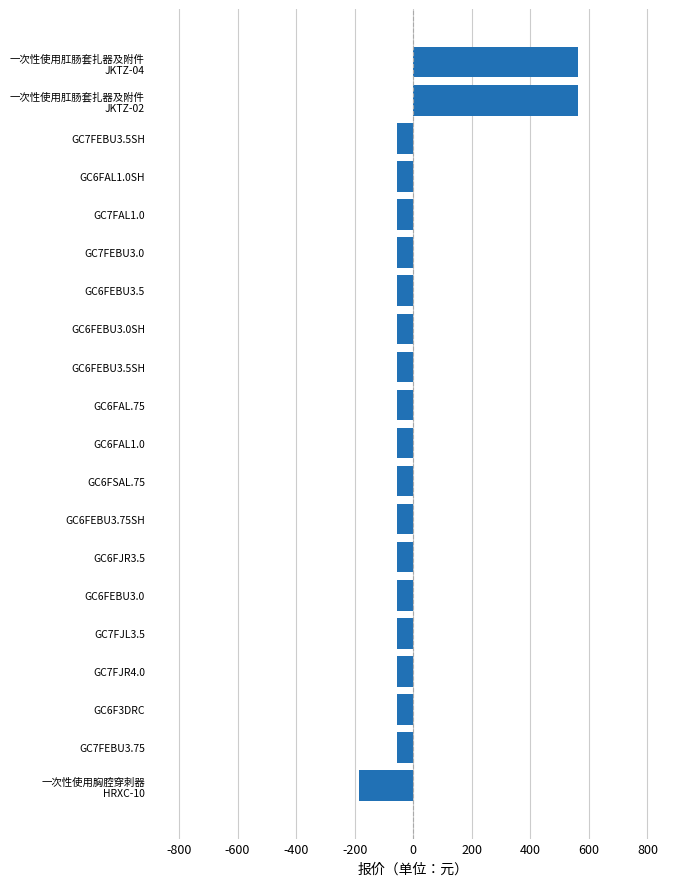

What is the minimum value shown in the chart?

-185.5